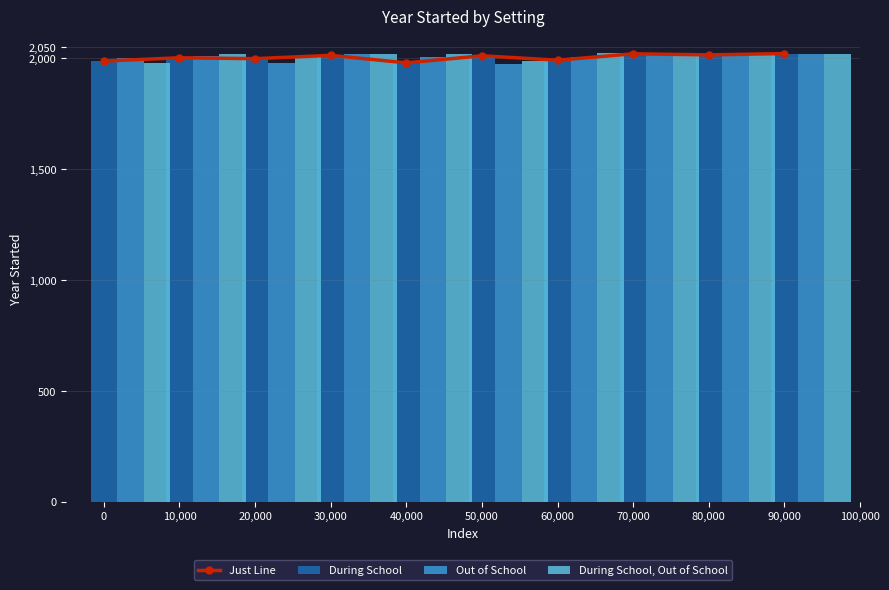

What is the highest value of the During School, Out of School series?

2023